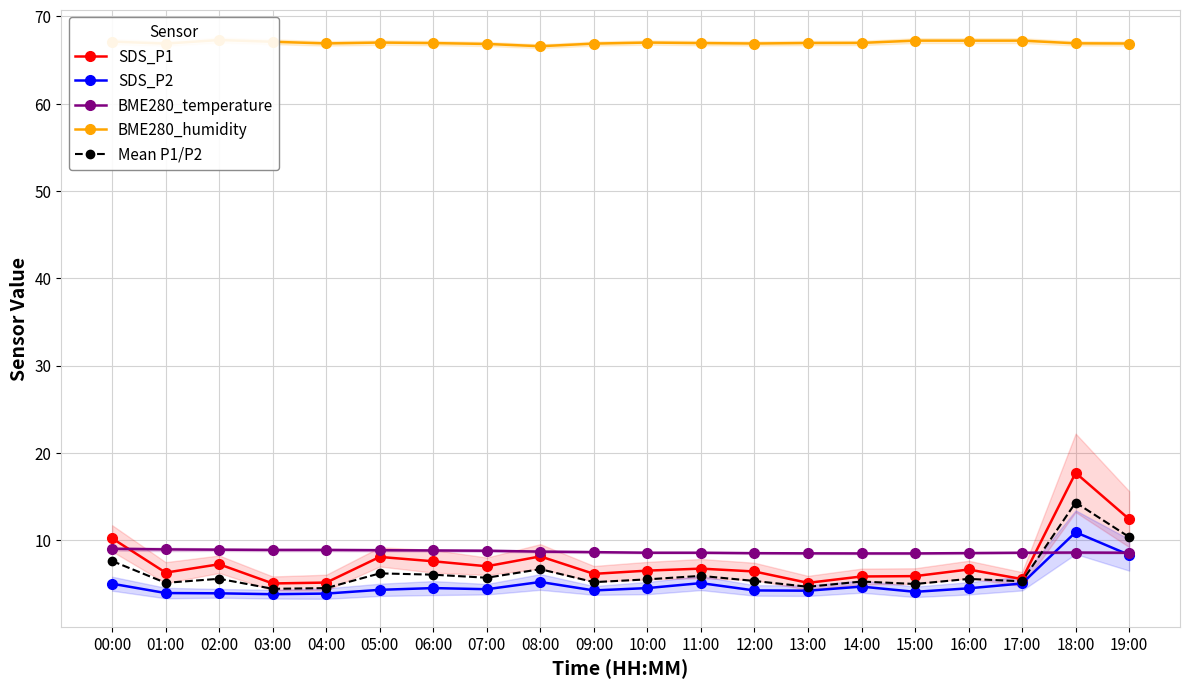

At which label does SDS_P2 first exceed 4?

00:00